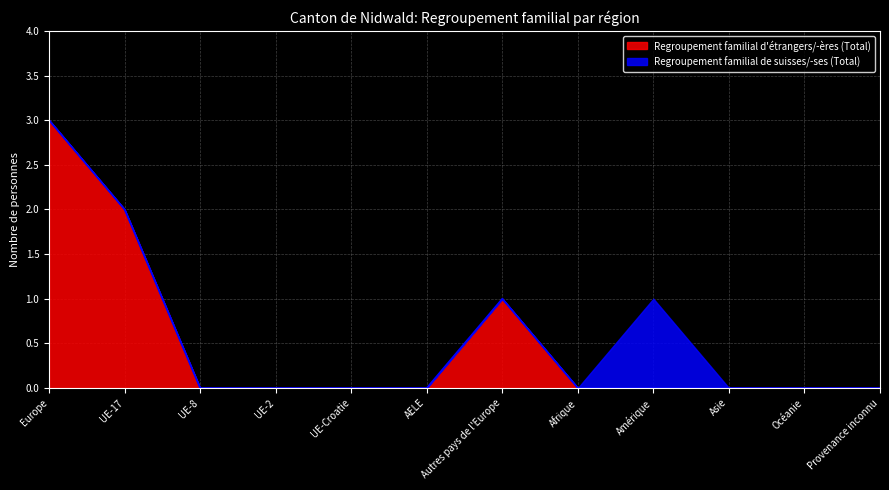

True or false: the data shows 3 at UE-17.

False